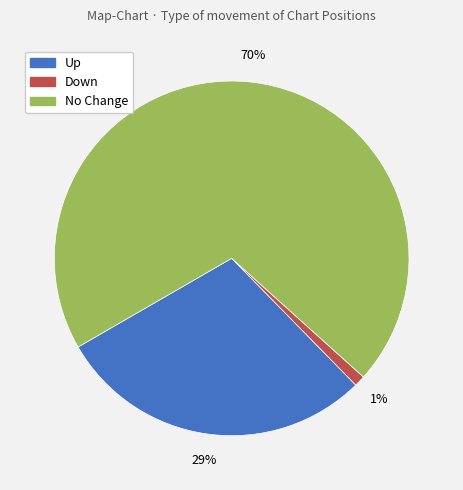

To the nearest percent, what is the average slice percentage?

33%